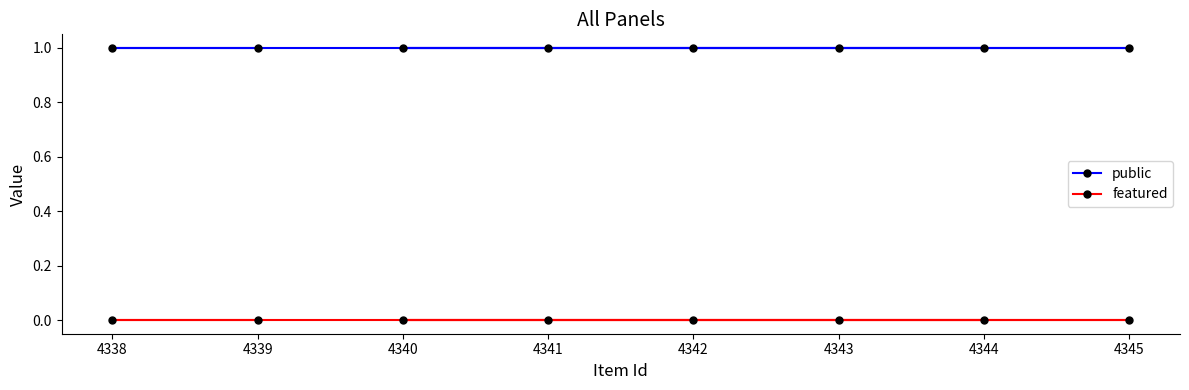

Which series has the largest range (max minus min)?

public